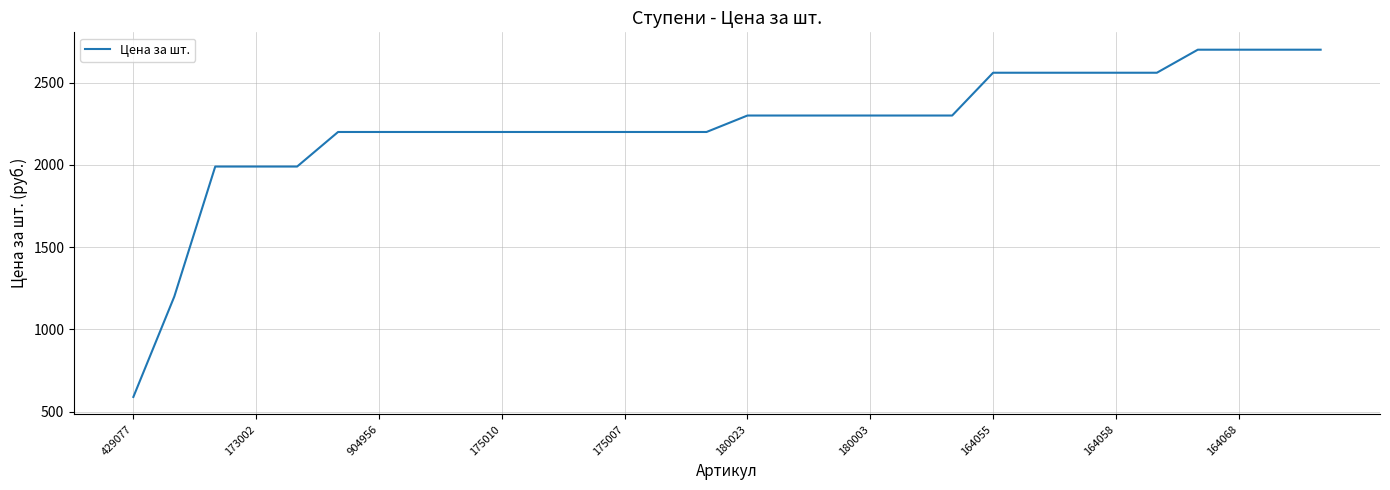

Is this an area chart (filled region under the line)?

No